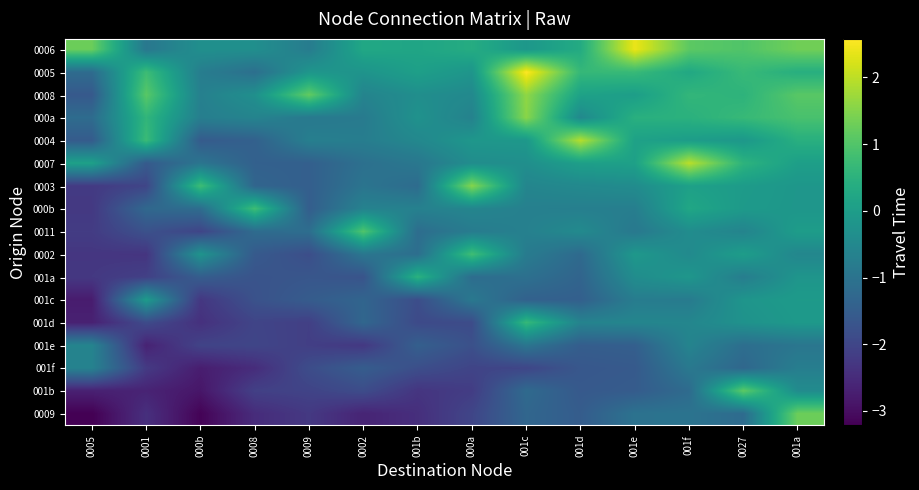

Between 001e and 0005, which is larger?

001e